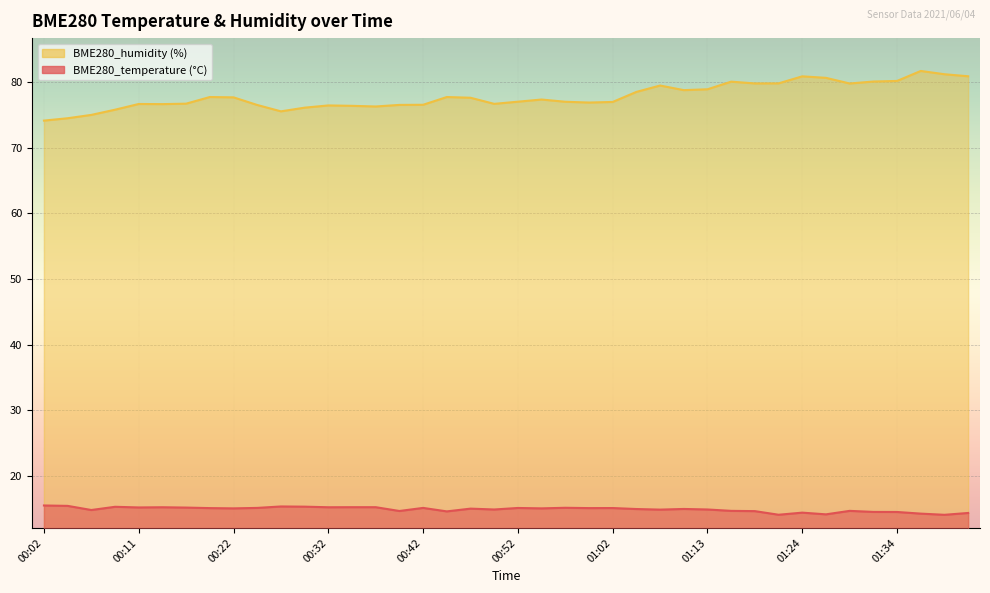

How many lines are shown in the chart?

2